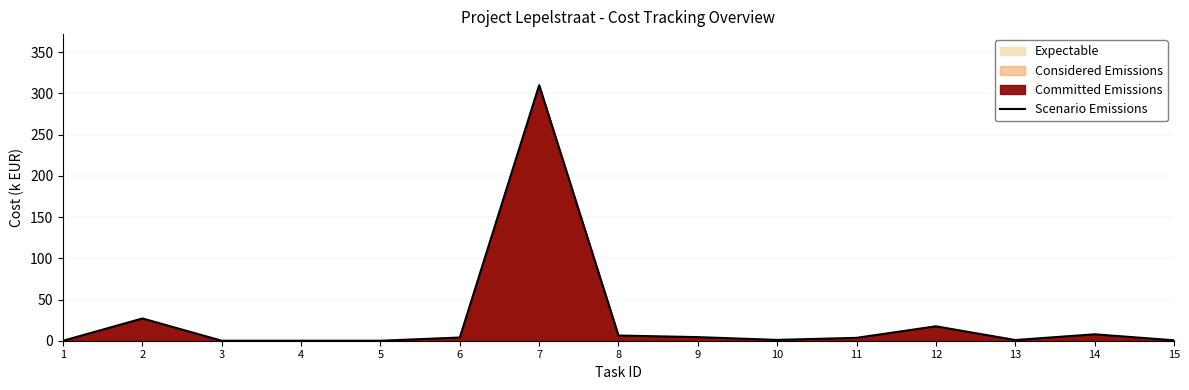

True or false: the data shows 3.9 at 6.

True